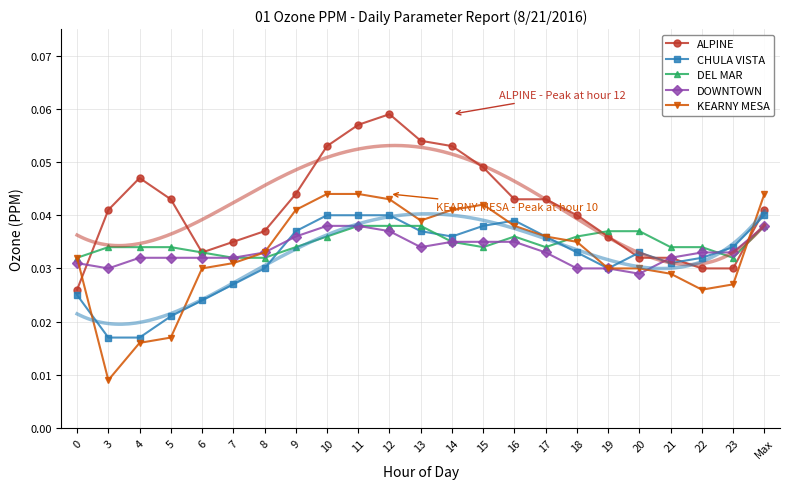

Reading left to right, extract all data points from this chart.

ALPINE: 0.0	0.0	0.0	0.0	0.0	0.0	0.0	0.0	0.1	0.1	0.1	0.1	0.1	0.0	0.0	0.0	0.0	0.0	0.0	0.0	0.0	0.0	0.0
CHULA VISTA: 0.0	0.0	0.0	0.0	0.0	0.0	0.0	0.0	0.0	0.0	0.0	0.0	0.0	0.0	0.0	0.0	0.0	0.0	0.0	0.0	0.0	0.0	0.0
DEL MAR: 0.0	0.0	0.0	0.0	0.0	0.0	0.0	0.0	0.0	0.0	0.0	0.0	0.0	0.0	0.0	0.0	0.0	0.0	0.0	0.0	0.0	0.0	0.0
DOWNTOWN: 0.0	0.0	0.0	0.0	0.0	0.0	0.0	0.0	0.0	0.0	0.0	0.0	0.0	0.0	0.0	0.0	0.0	0.0	0.0	0.0	0.0	0.0	0.0
KEARNY MESA: 0.0	0.0	0.0	0.0	0.0	0.0	0.0	0.0	0.0	0.0	0.0	0.0	0.0	0.0	0.0	0.0	0.0	0.0	0.0	0.0	0.0	0.0	0.0